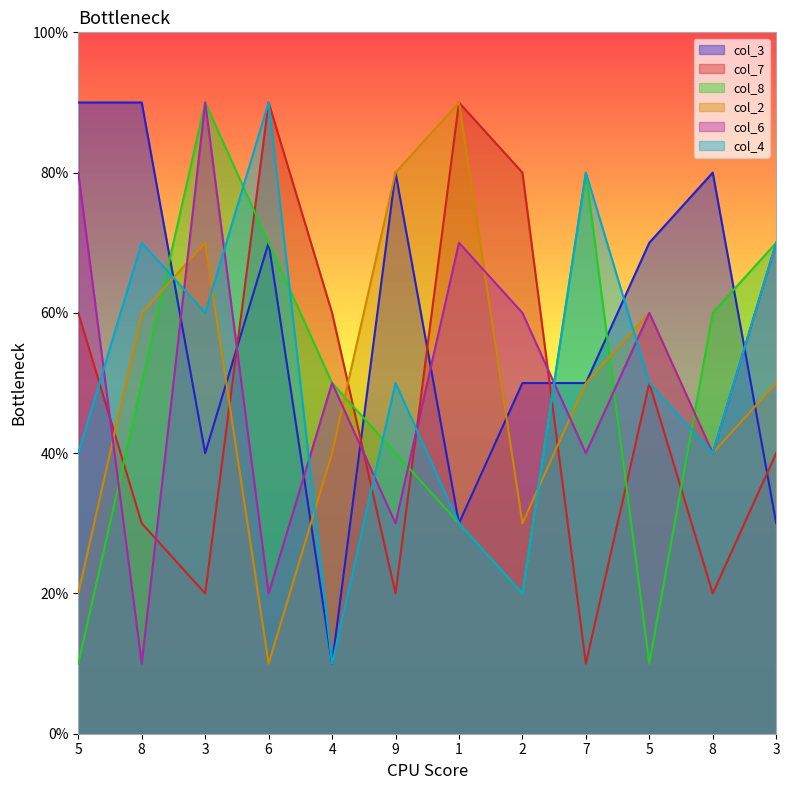

At which category does the chart reach its peak across all series?

5